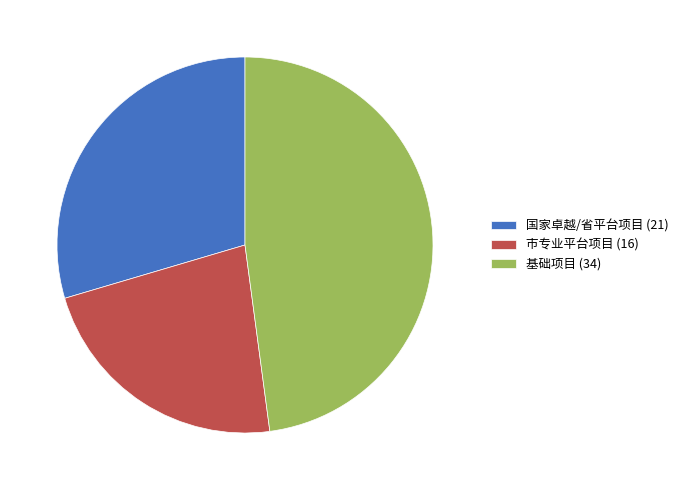

Combined, do 基础项目 (34) and 国家卓越/省平台项目 (21) account for over 50%?

Yes